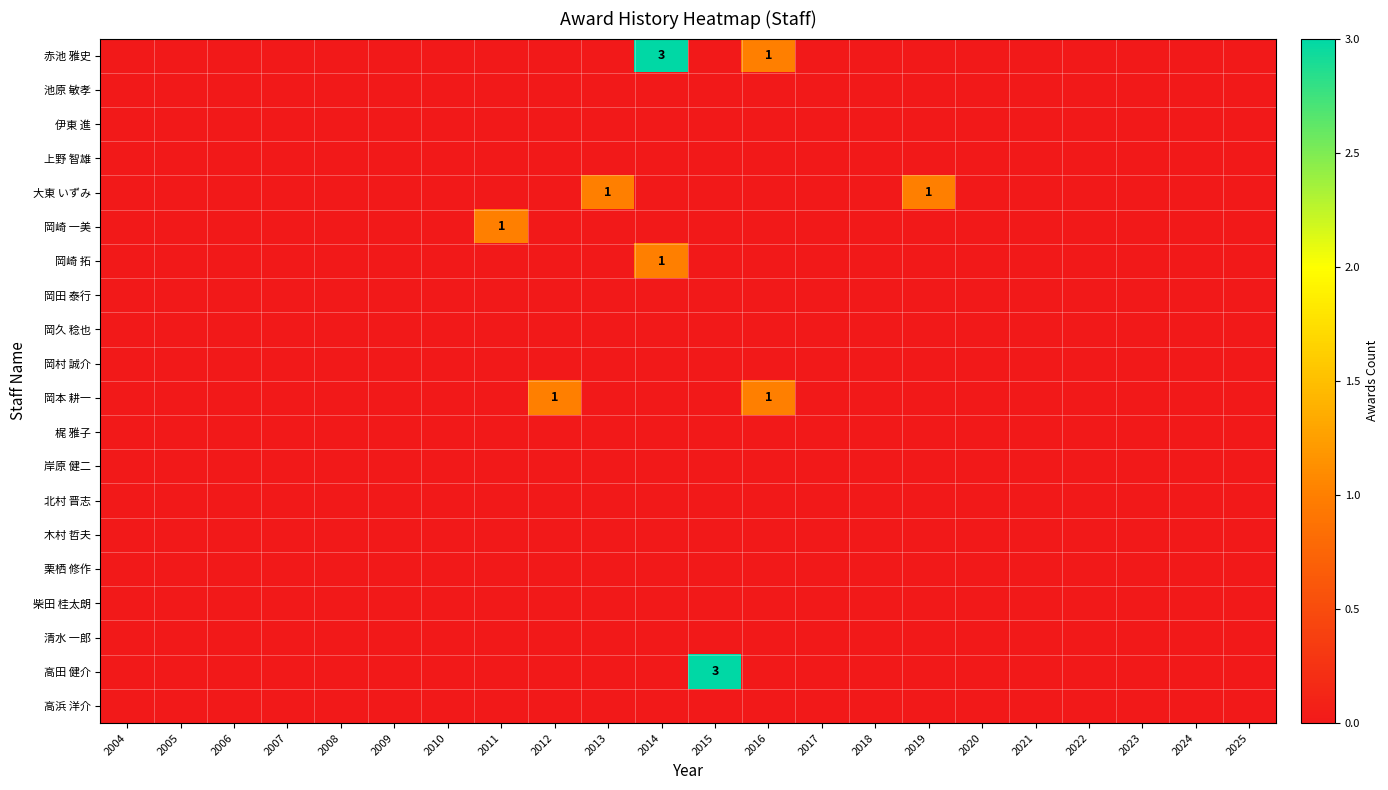

Is it true that 高田 健介 equals 2 at 2017?

False